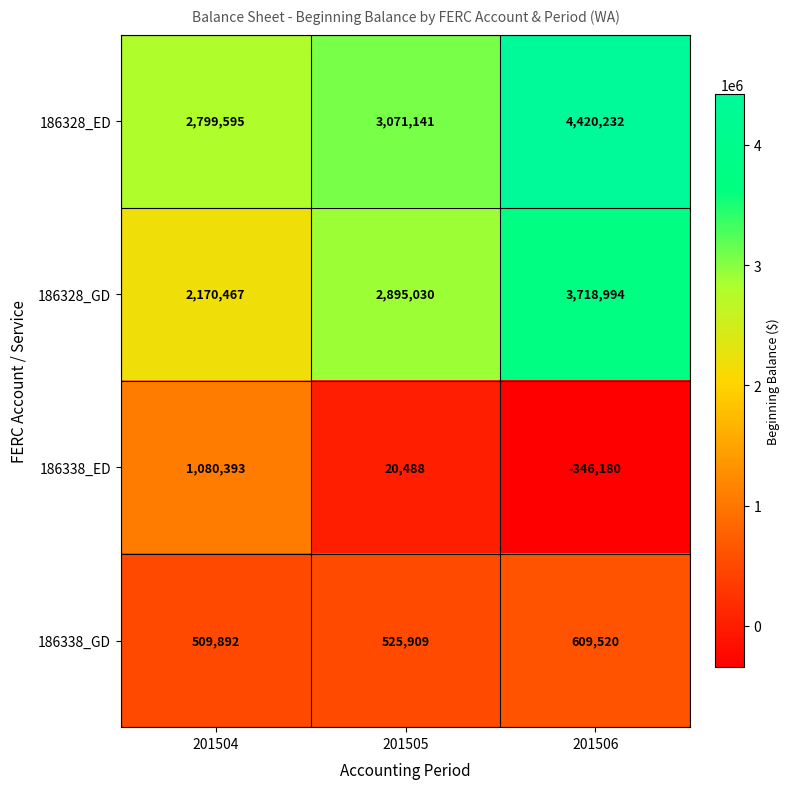

Which series has the largest total across all categories?

186328_ED